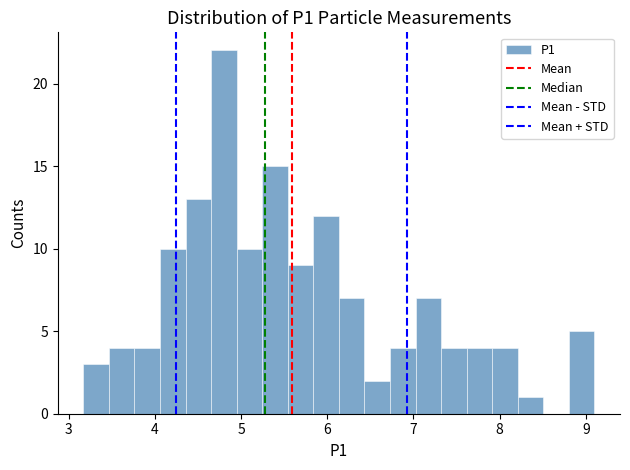

Around what value on the x-axis is the tallest bar? Give the approximate position of its centre, as read against the axis.

4.8